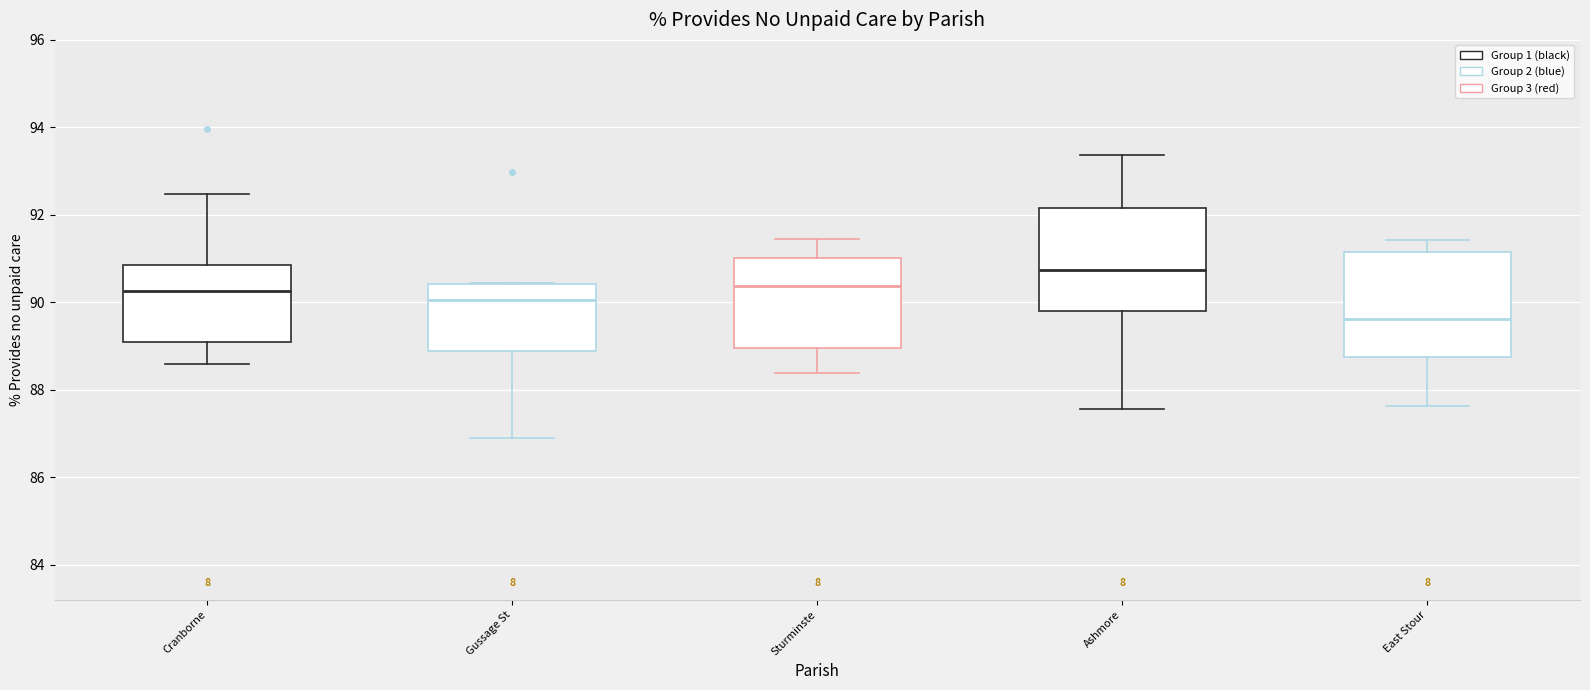

Reading left to right, read every box against the y-axis: the position of its median line, the range the box covers, and the ends of its whiskers. The values are not printed on the chart, so give them approximately, as read against the axis.

Cranborne: median 90.2, box 89.0 to 90.8, whiskers 88.6 to 92.4
Gussage St: median 90.0, box 88.8 to 90.4, whiskers 87.0 to 90.4
Sturminste: median 90.4, box 89.0 to 91.0, whiskers 88.4 to 91.4
Ashmore: median 90.8, box 89.8 to 92.2, whiskers 87.6 to 93.4
East Stour: median 89.6, box 88.8 to 91.2, whiskers 87.6 to 91.4